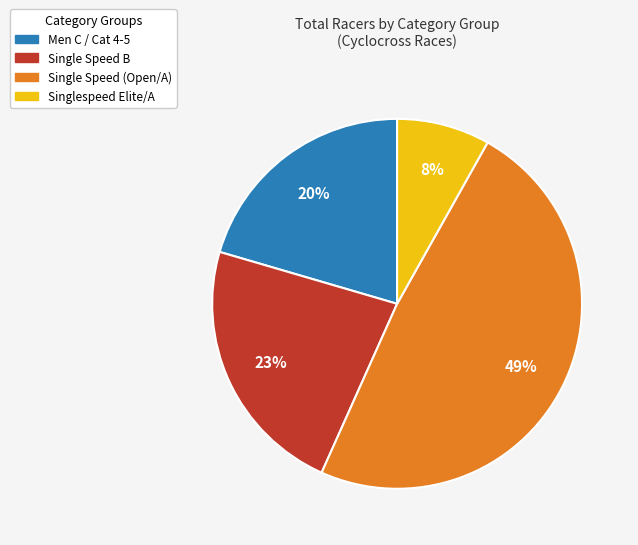

Is there a majority slice in this chart?

No